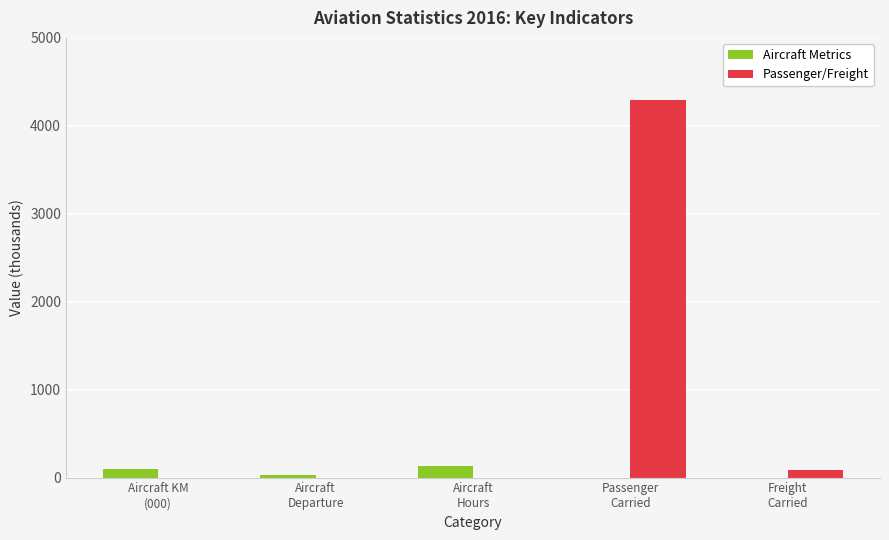

What are all the series names shown in the legend?

Aircraft Metrics, Passenger/Freight